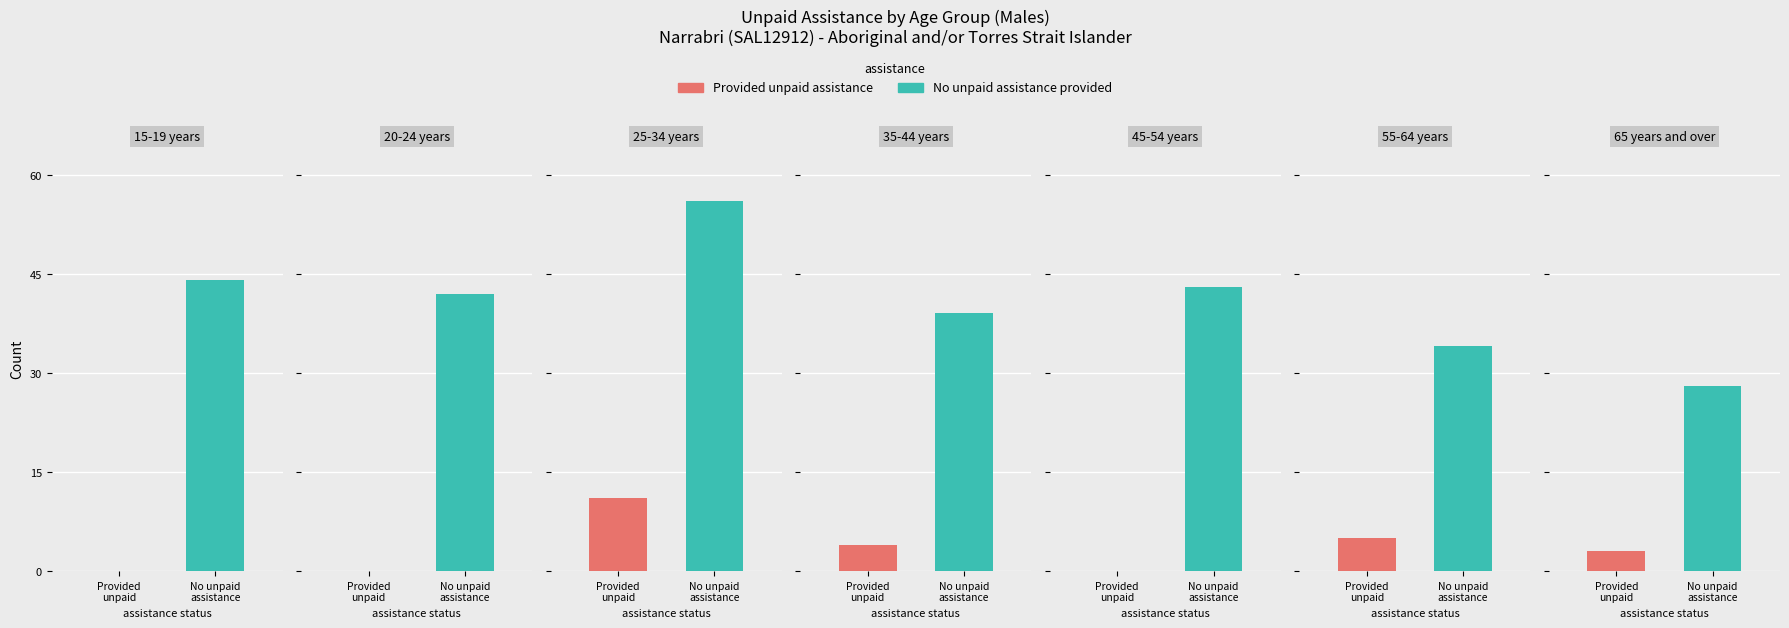

List the labels in order of Provided unpaid assistance value, largest first.

25-34 years, 55-64 years, 35-44 years, 65 years and over, 15-19 years, 20-24 years, 45-54 years